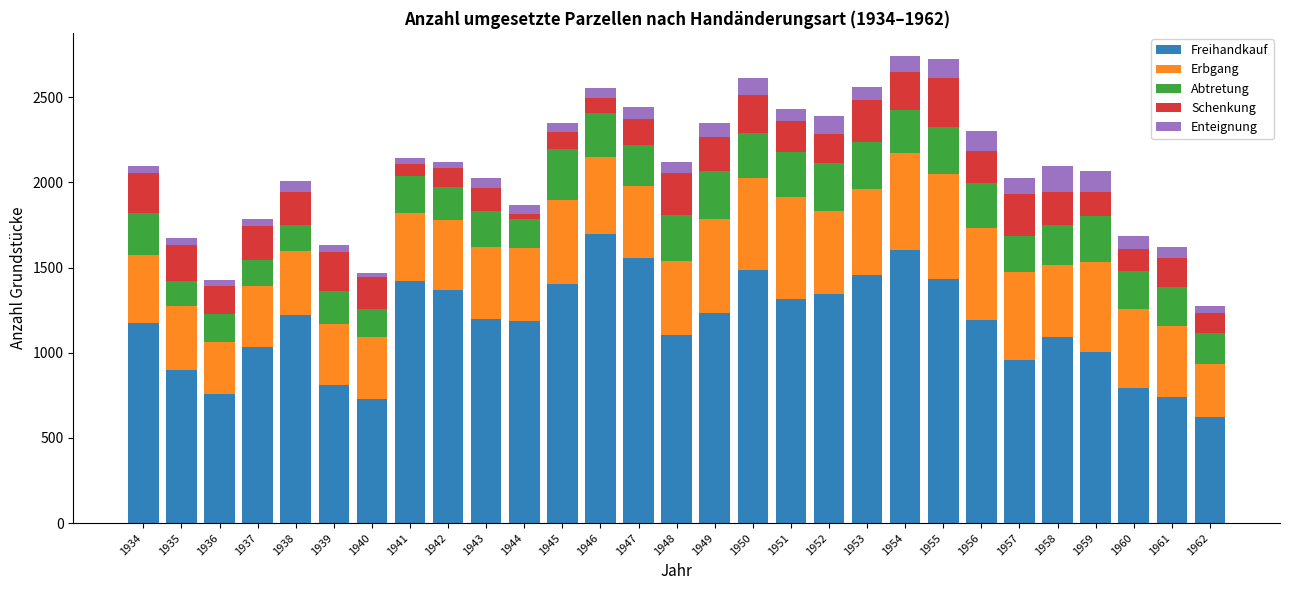

Which category has the lowest value in the Freihandkauf series?

1962